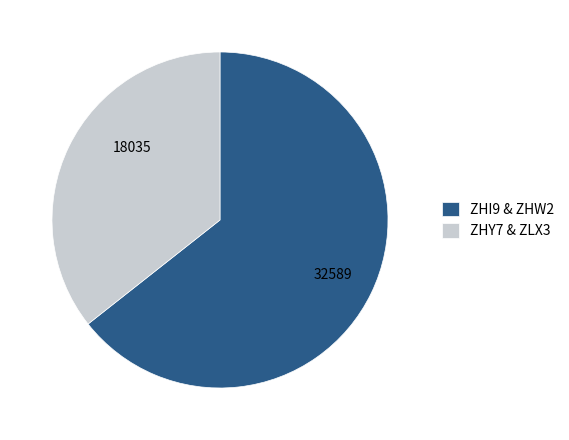

Approximately how many times larger is the value at ZHY7 & ZLX3 compared to ZHI9 & ZHW2?

0.6